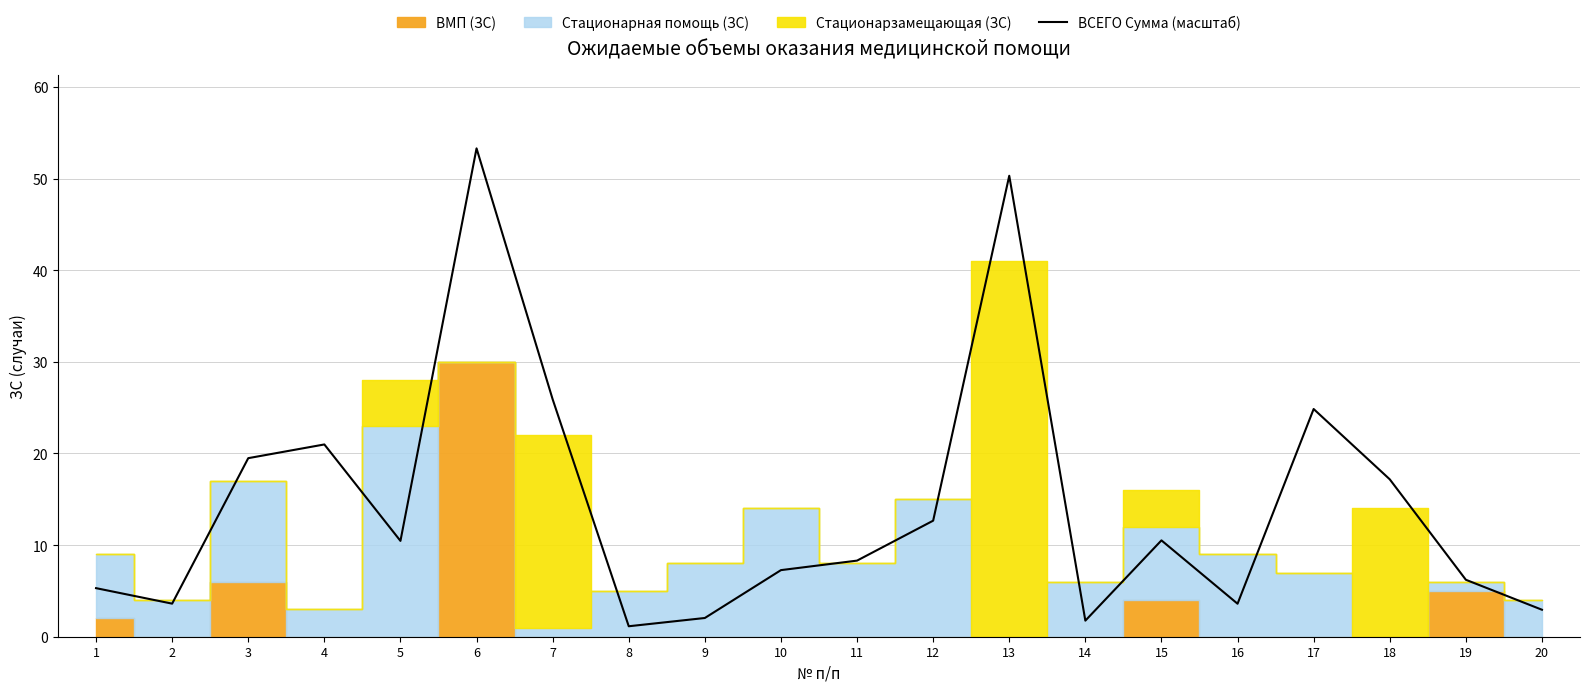

What is the change in value from 9 to 18?

+15.1